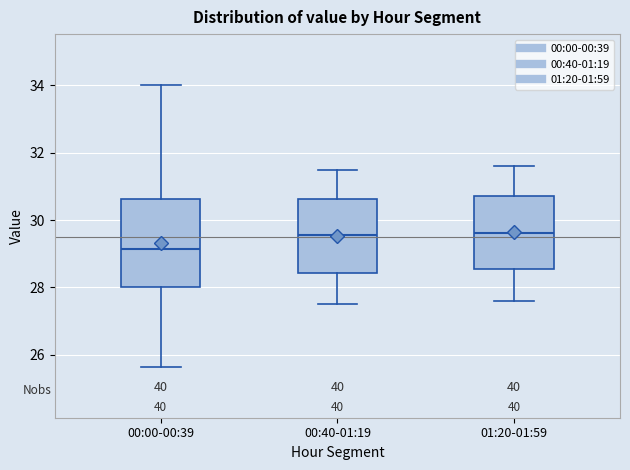

Comparing the boxes themselves (not the whiskers), which one is the tallest?

00:00-00:39